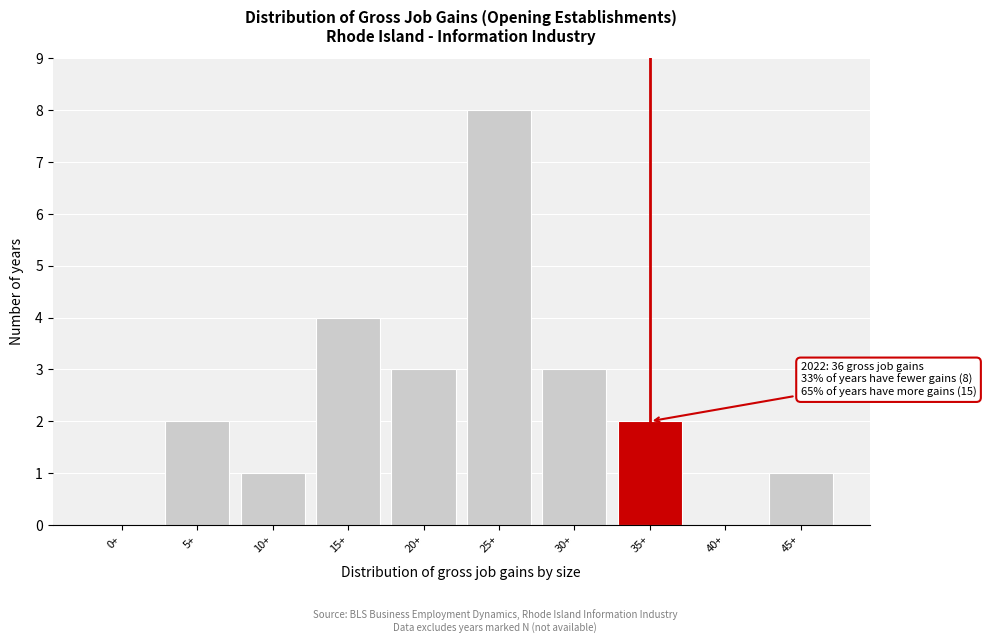

Reading left to right, transcribe all the data shown in this chart.

0+=0	5+=2	10+=1	15+=4	20+=3	25+=8	30+=3	35+=2	40+=0	45+=1